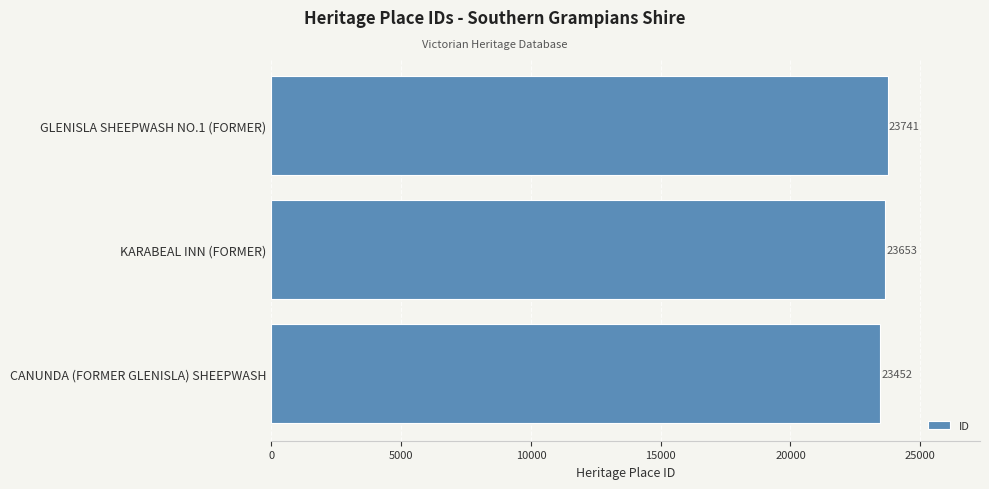

Count the values in the range 23452 to 23741.

3